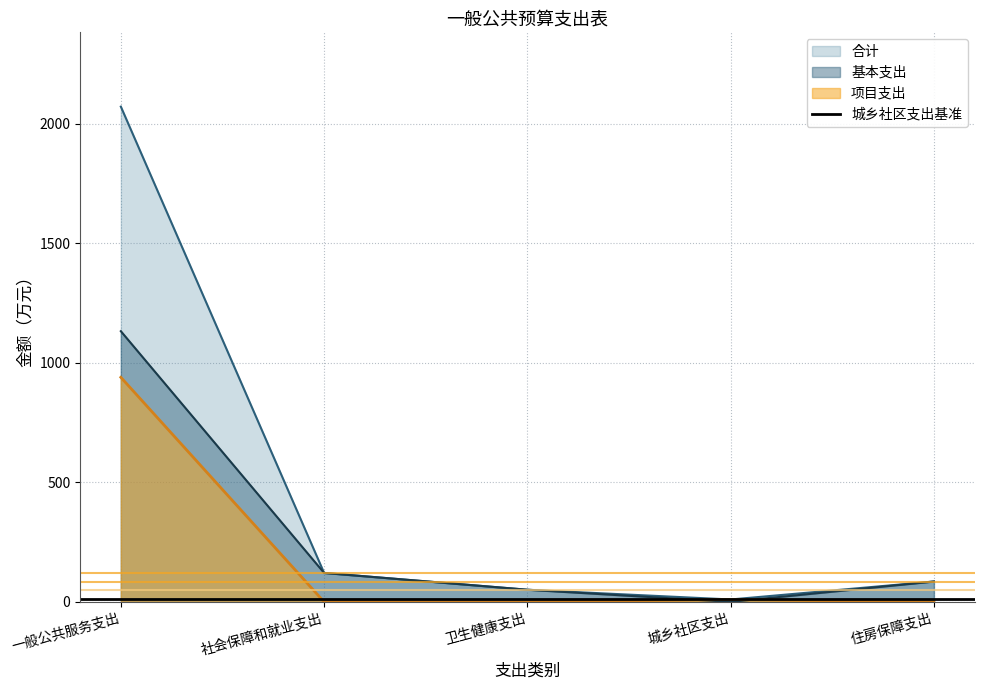

What is the difference between the second highest and second lowest values in the 项目支出 series?

10.0